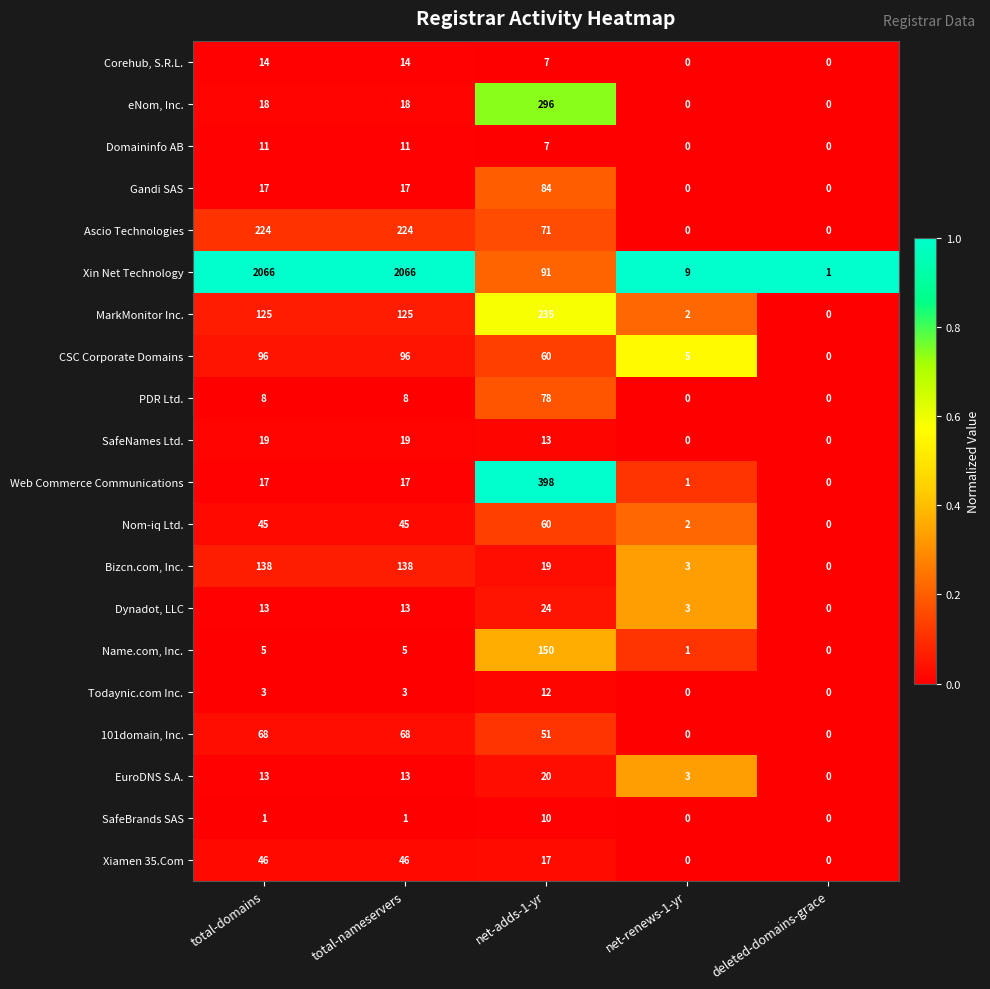

How many data points in Todaynic.com Inc. are less than 3?

2